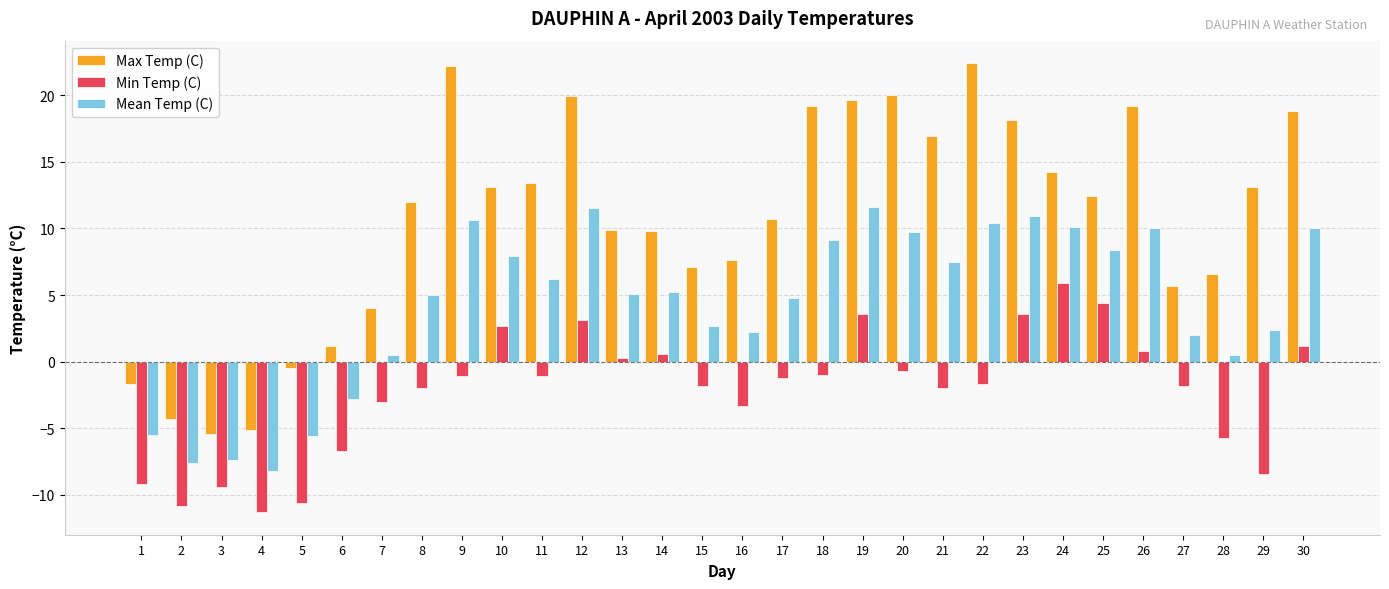

Rank the series by their maximum value, from lowest to highest.

Min Temp (C), Mean Temp (C), Max Temp (C)